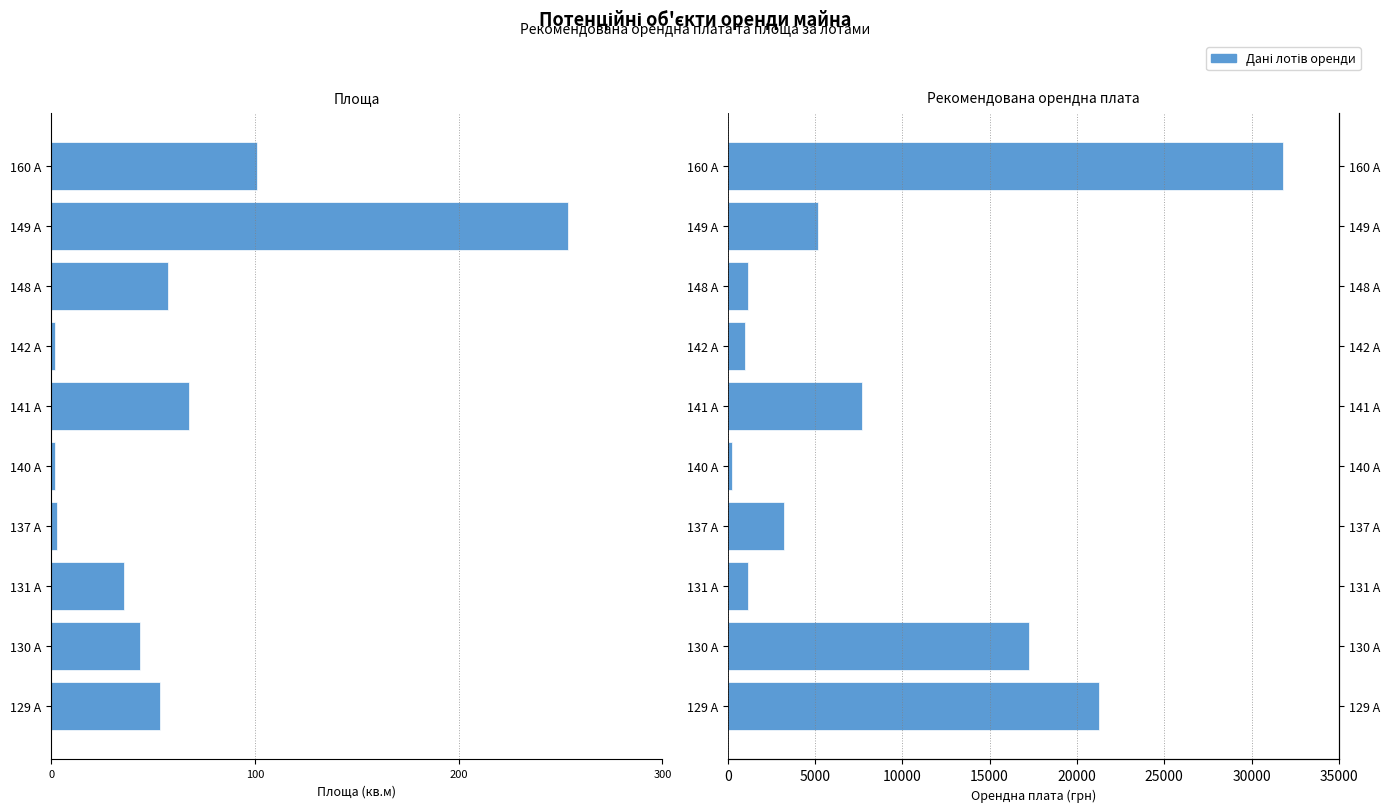

Are the bars horizontal?

Yes